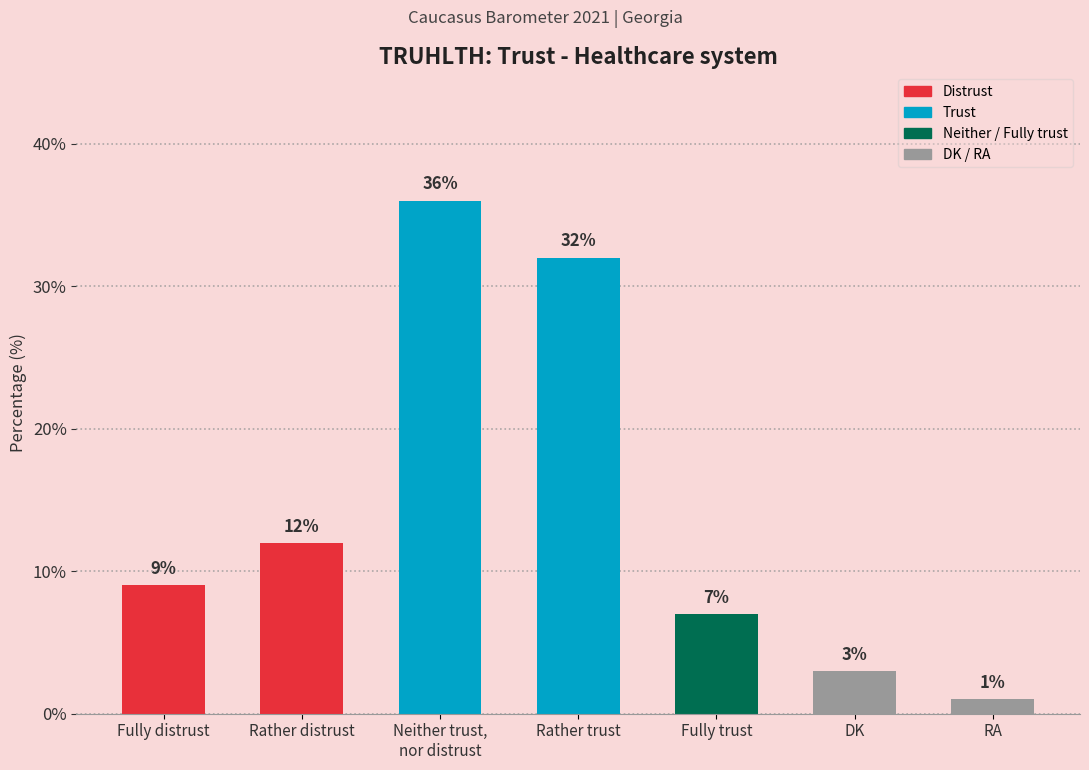

What is the change in value from Rather trust to RA?

-31